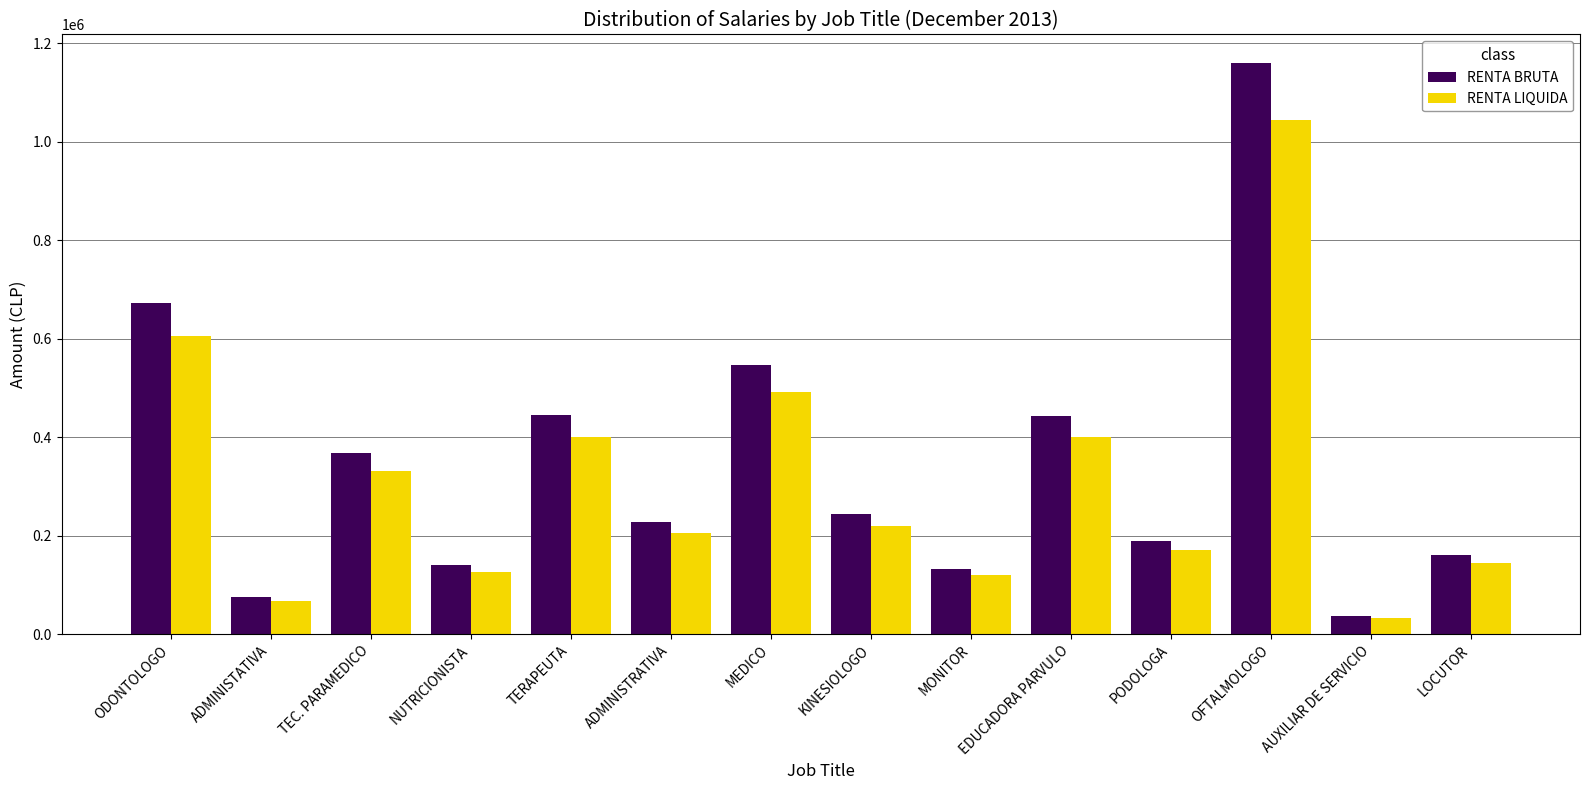

What is the smallest value displayed?

32400